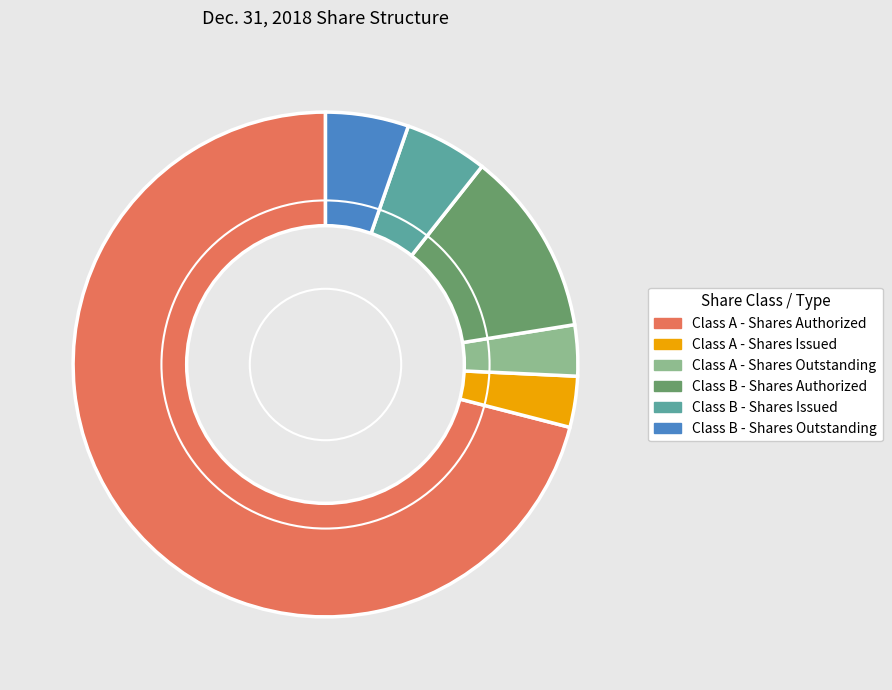

What is the ratio of the value at Class A - Shares Authorized to the value at Class A - Shares Outstanding?

21.7